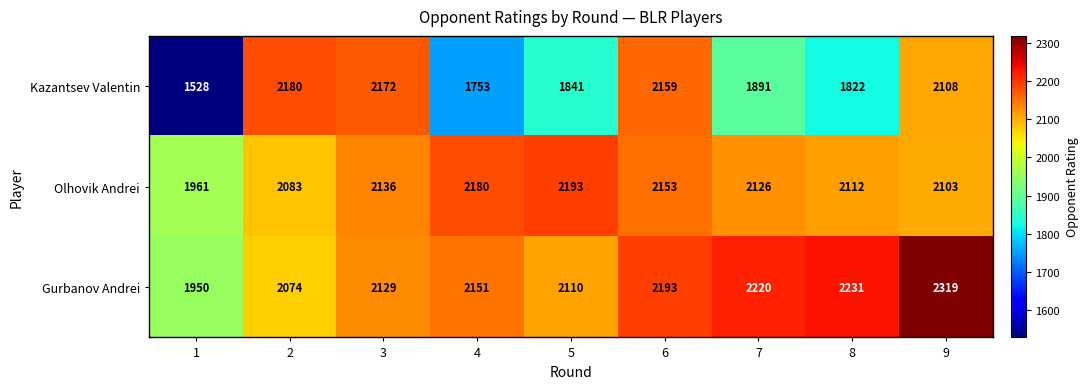

Reading left to right, list all the values displayed in this chart.

Kazantsev Valentin: 1=1528	2=2180	3=2172	4=1753	5=1841	6=2159	7=1891	8=1822	9=2108
Olhovik Andrei: 1=1961	2=2083	3=2136	4=2180	5=2193	6=2153	7=2126	8=2112	9=2103
Gurbanov Andrei: 1=1950	2=2074	3=2129	4=2151	5=2110	6=2193	7=2220	8=2231	9=2319